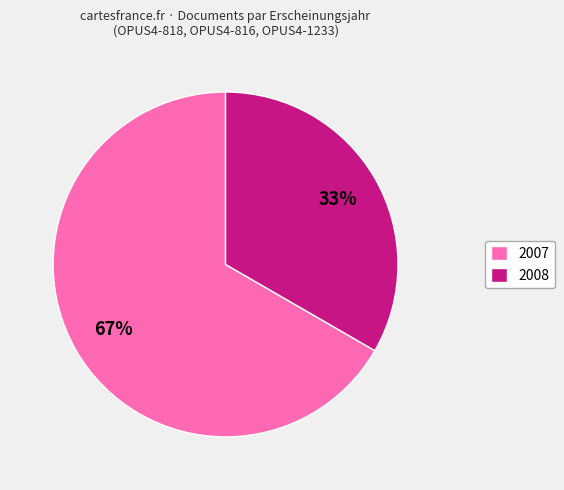

The 2008 slice represents 33% of the pie. True or false?

True